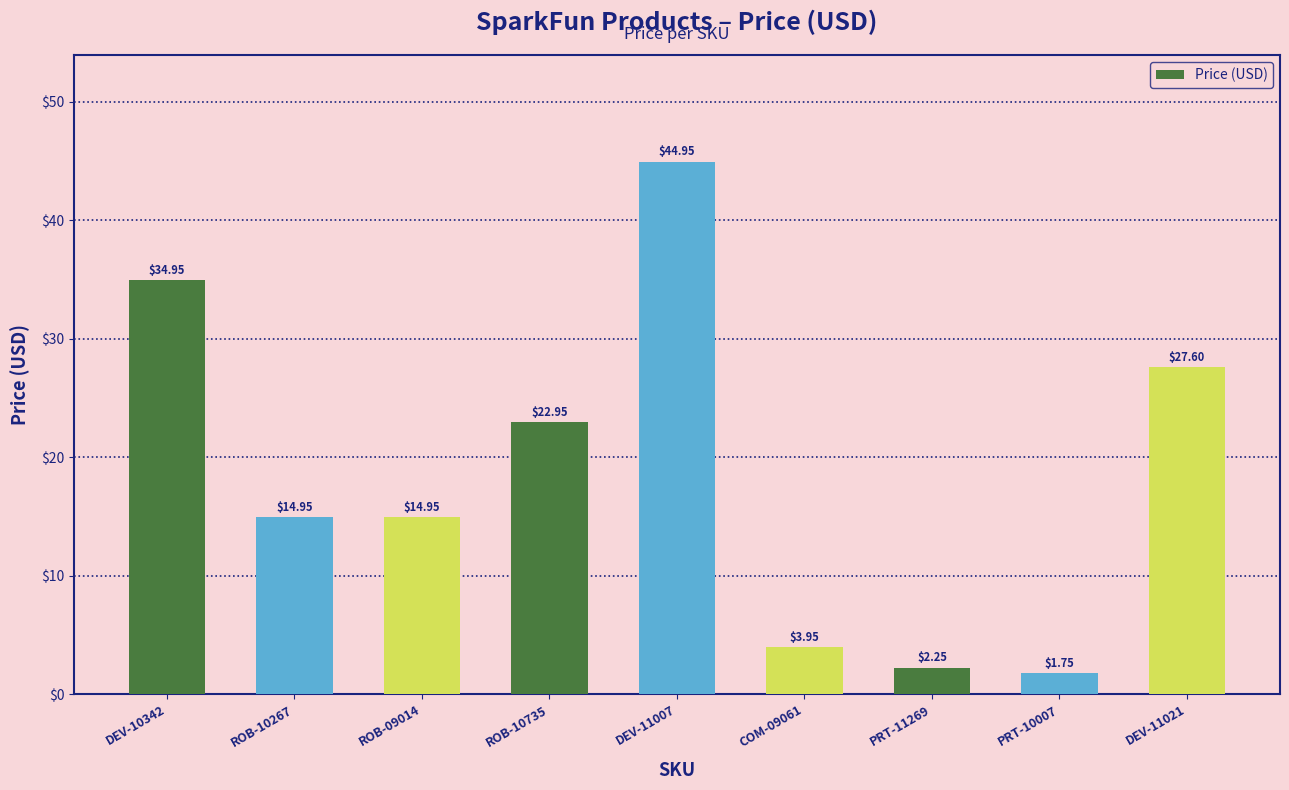

At which label does the data first exceed 14?

DEV-10342